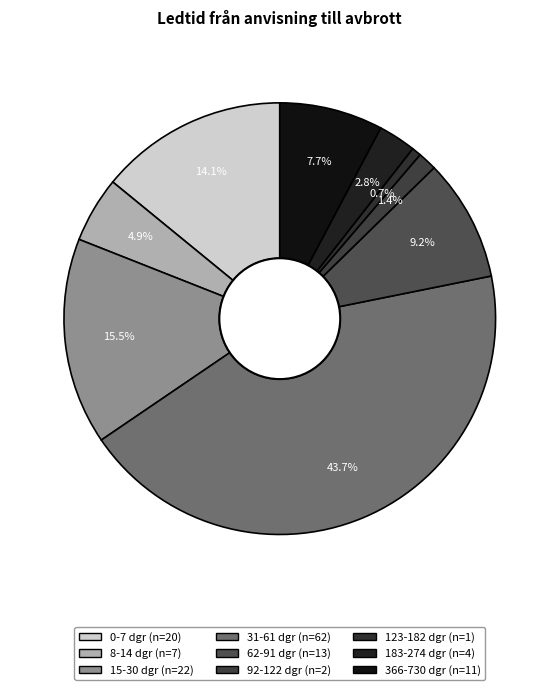

To the nearest percent, what is the difference between the largest and smallest slice percentages?

43%